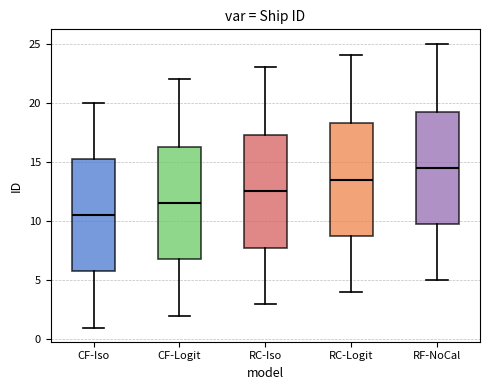

Reading left to right, transcribe this box plot: for each box, give where its median line is, the range the box spans, and where its two whiskers end, as read against the y-axis. The values are not printed on the chart, so give them approximately, as read against the axis.

CF-Iso: median 10.5, box 6.0 to 15.5, whiskers 1.0 to 20.0
CF-Logit: median 11.5, box 7.0 to 16.5, whiskers 2.0 to 22.0
RC-Iso: median 12.5, box 8.0 to 17.5, whiskers 3.0 to 23.0
RC-Logit: median 13.5, box 9.0 to 18.5, whiskers 4.0 to 24.0
RF-NoCal: median 14.5, box 10.0 to 19.5, whiskers 5.0 to 25.0